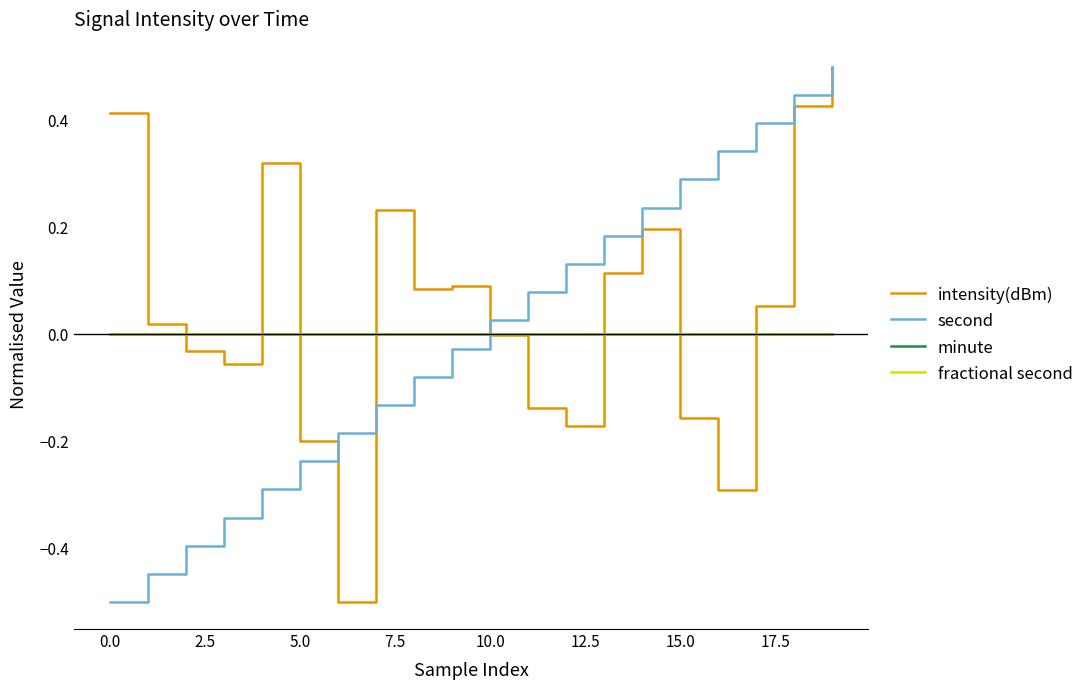

Which series has the widest spread of values?

intensity(dBm)